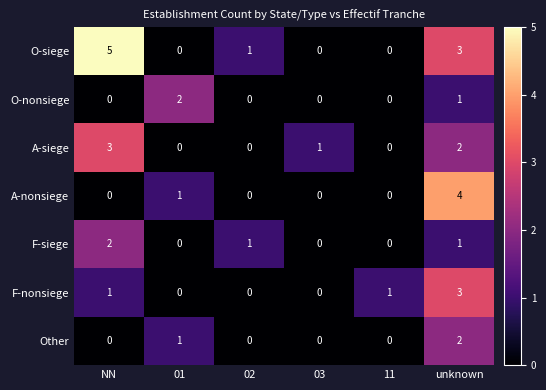

At which category is the sum across all series the highest?

unknown